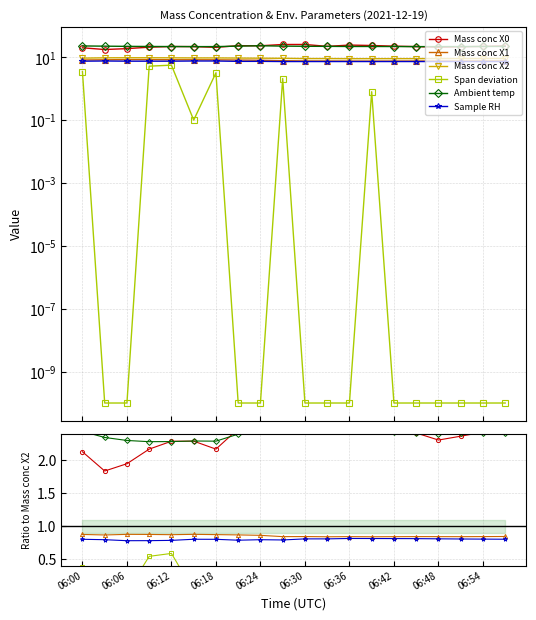

Is this an area chart (filled region under the line)?

No